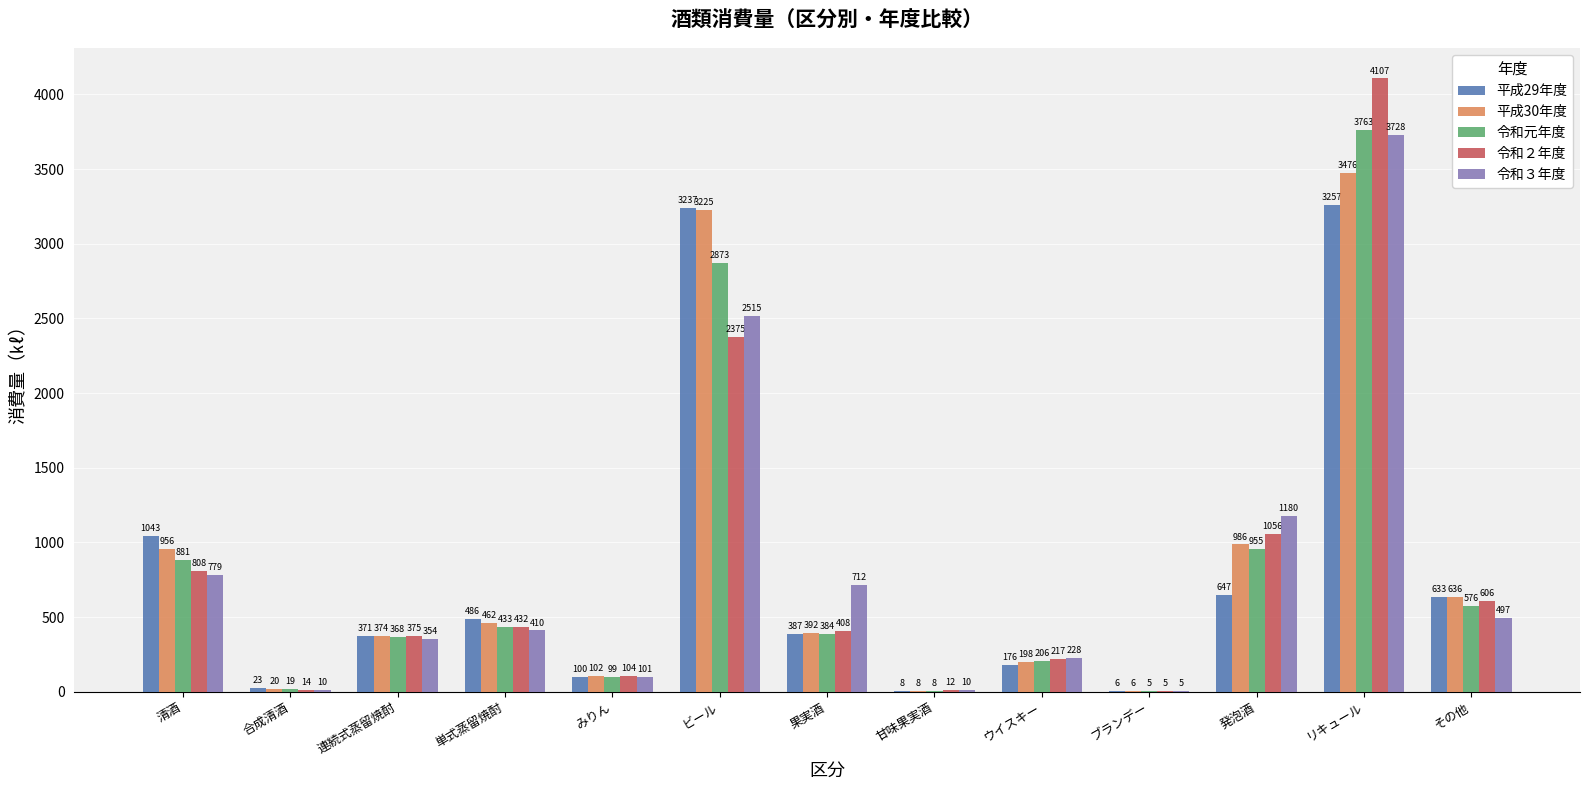

What is the greatest value displayed?

4107